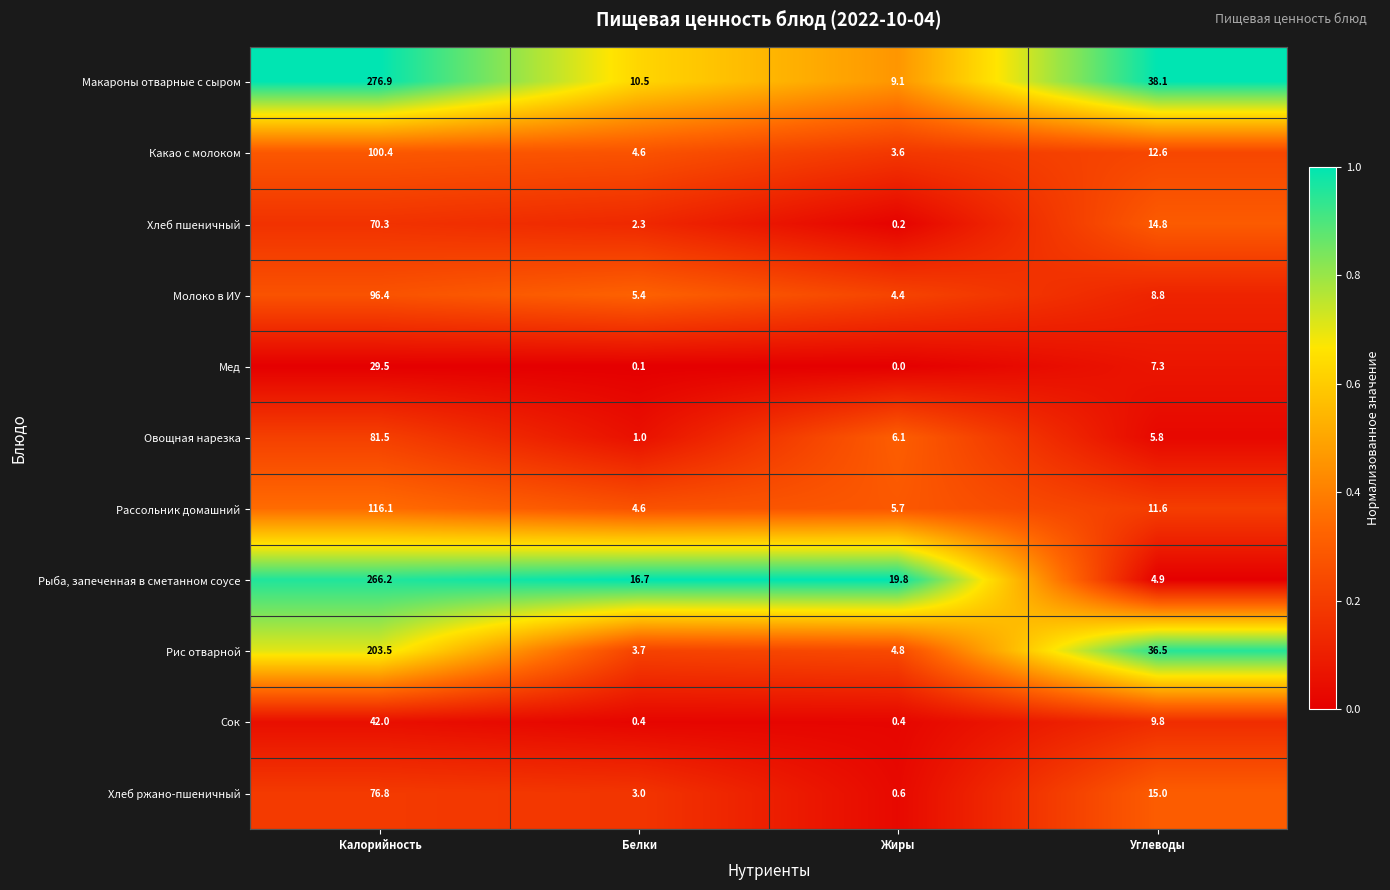

What is the approximate value of Рассольник домашний at Калорийность?

116.1